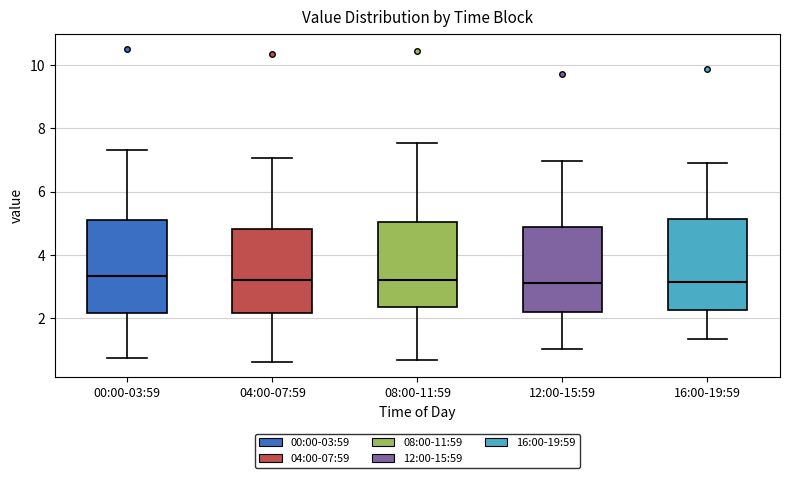

Reading left to right, transcribe this box plot: for each box, give where its median line is, the range the box spans, and where its two whiskers end, as read against the y-axis. The values are not printed on the chart, so give them approximately, as read against the axis.

00:00-03:59: median 3.4, box 2.2 to 5.0, whiskers 0.8 to 7.4
04:00-07:59: median 3.2, box 2.2 to 4.8, whiskers 0.6 to 7.0
08:00-11:59: median 3.2, box 2.4 to 5.0, whiskers 0.6 to 7.6
12:00-15:59: median 3.2, box 2.2 to 4.8, whiskers 1.0 to 7.0
16:00-19:59: median 3.2, box 2.2 to 5.2, whiskers 1.4 to 6.8